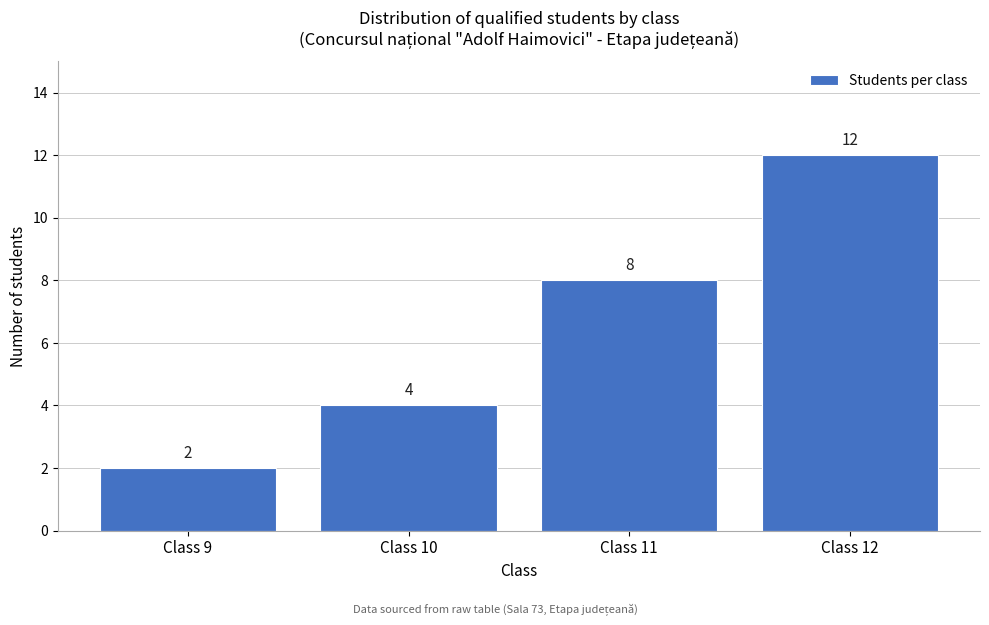

Reading left to right, list all the values displayed in this chart.

2	4	8	12